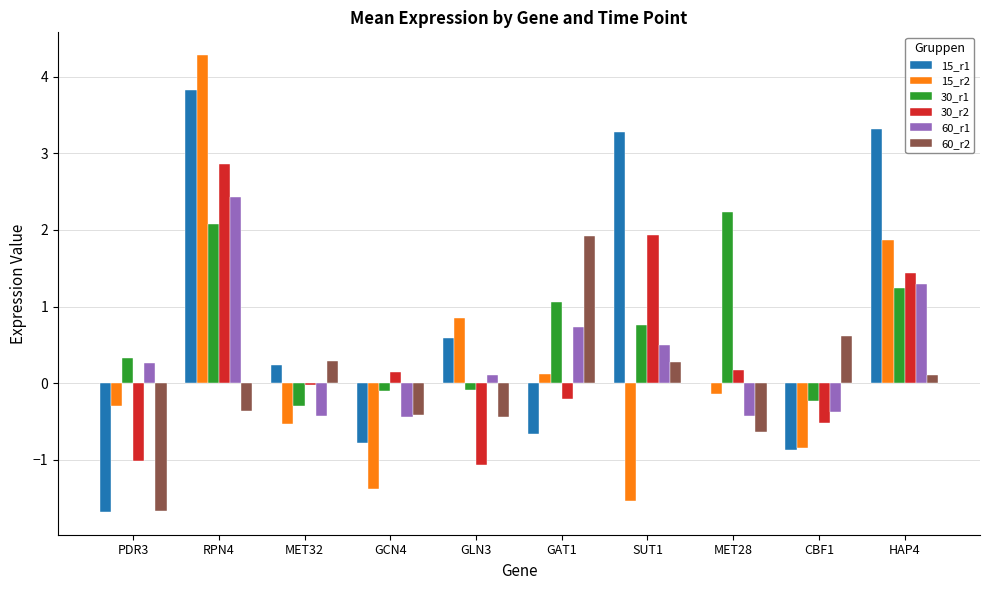

Is the value of 60_r2 at CBF1 greater than the value of 60_r1 at GAT1?

No